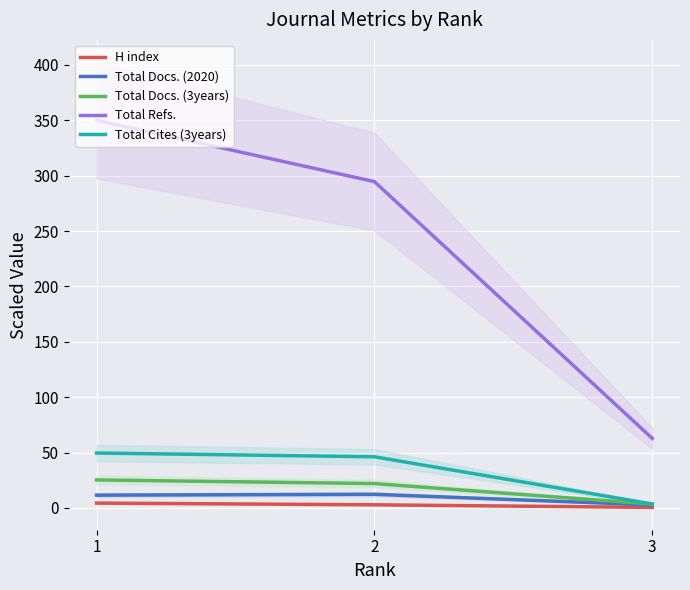

True or false: Total Docs. (3years) has a value of 25.3 at 1.

True